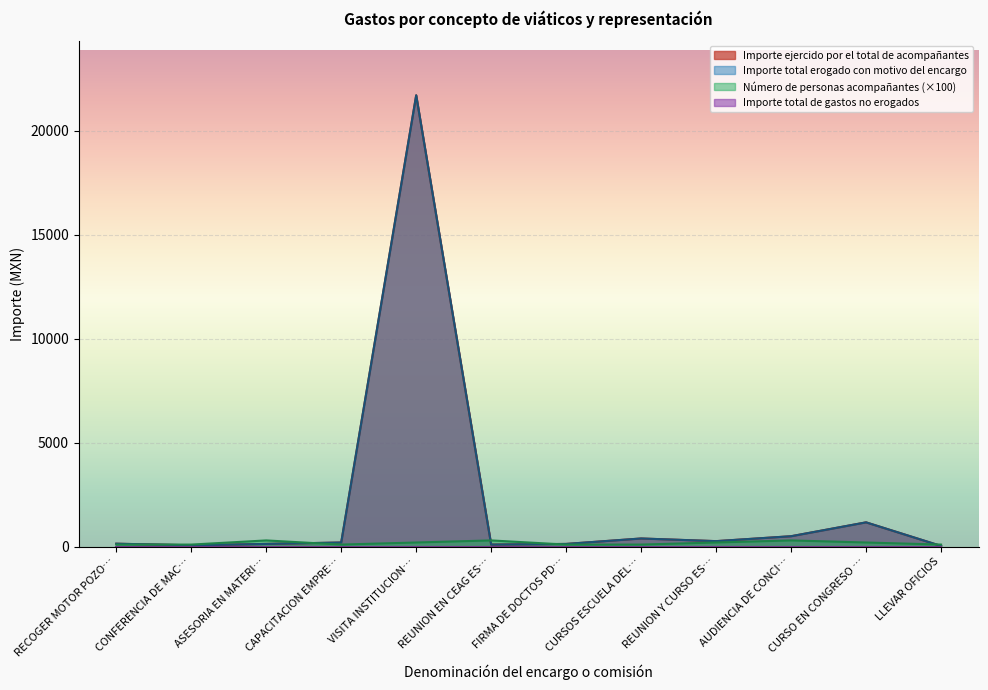

Which series has the largest range (max minus min)?

Importe ejercido por el total de acompañantes